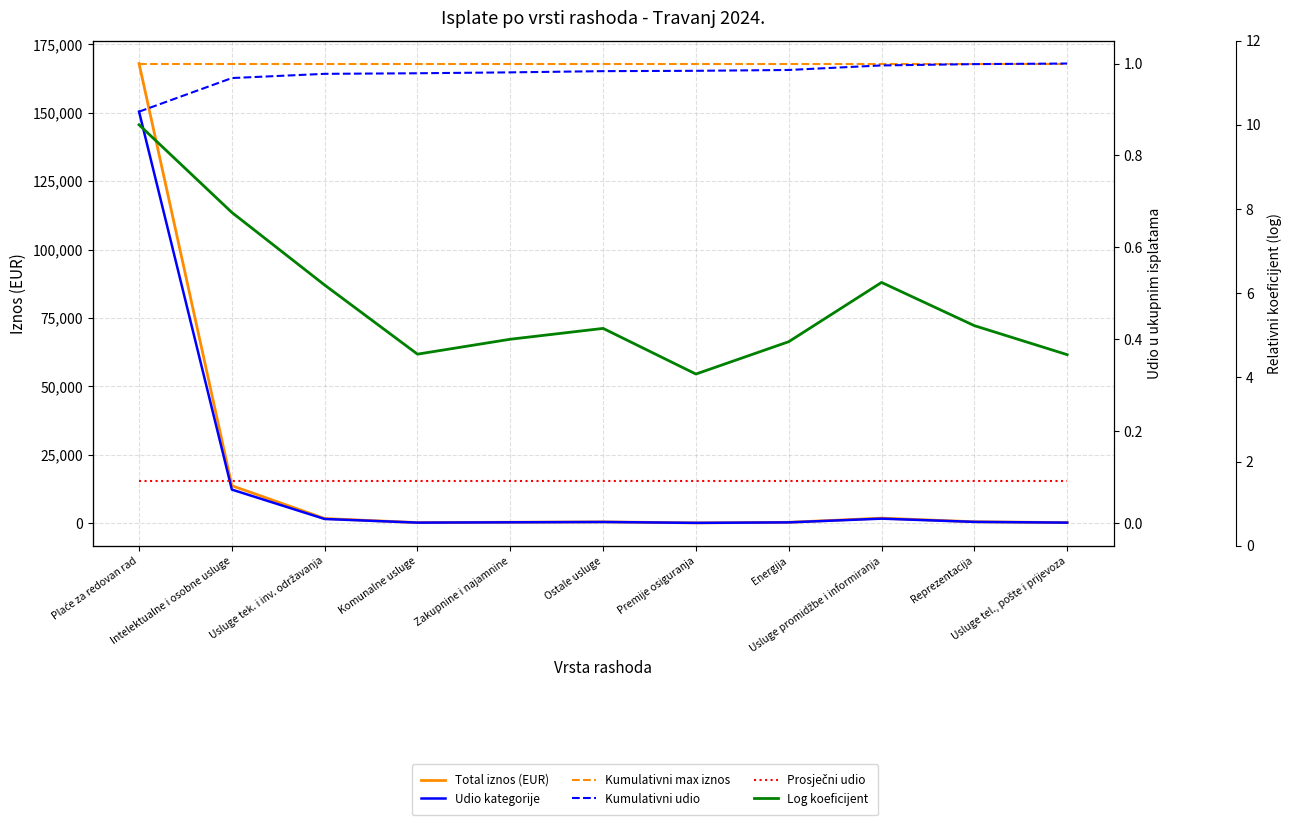

True or false: Prosječni udio and Log koeficijent intersect in this chart.

False